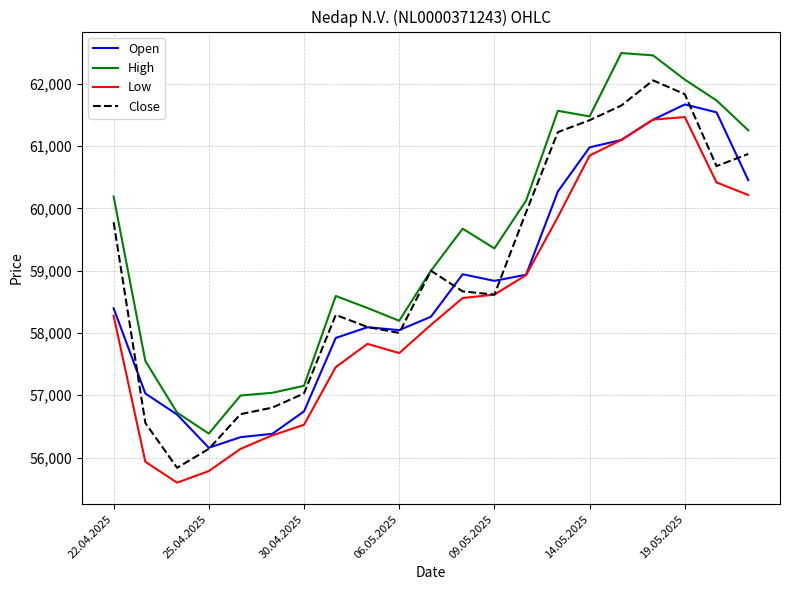

True or false: Low and High cross at least once.

False